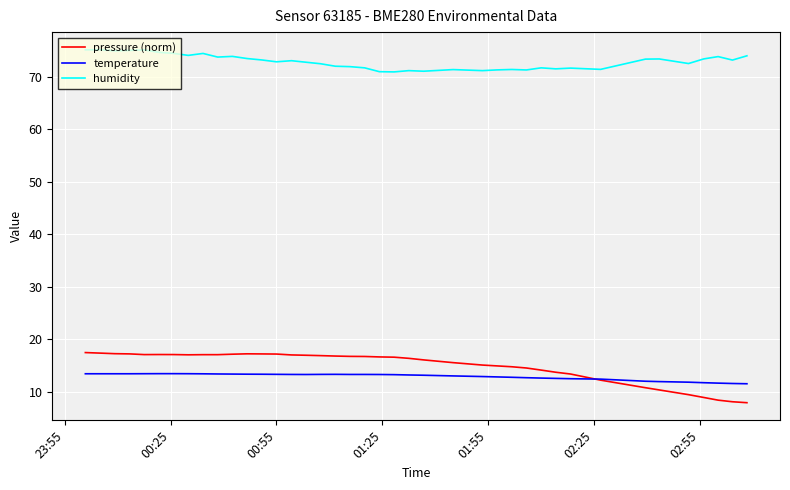

Which series has the largest range (max minus min)?

pressure (norm)